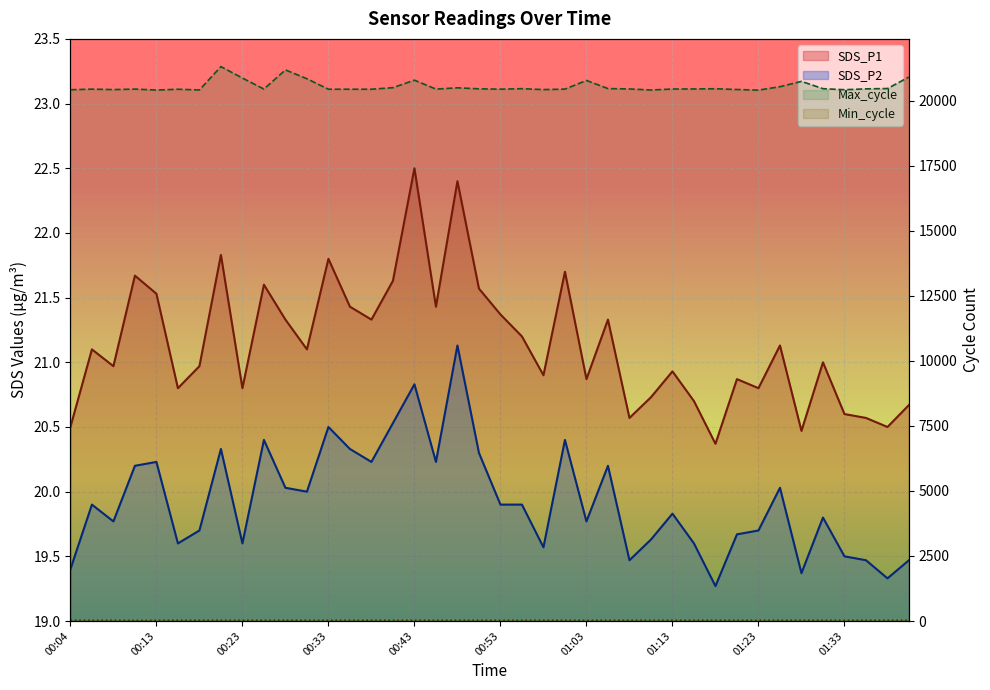

True or false: SDS_P1 and Max_cycle cross at least once.

False